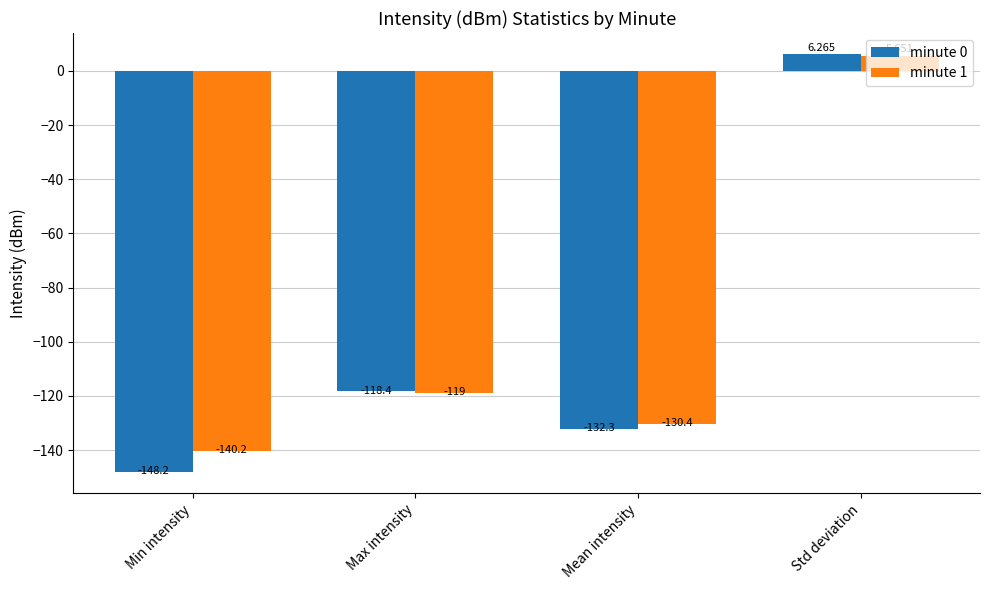

At which label is minute 0 closest to -70?

Max intensity